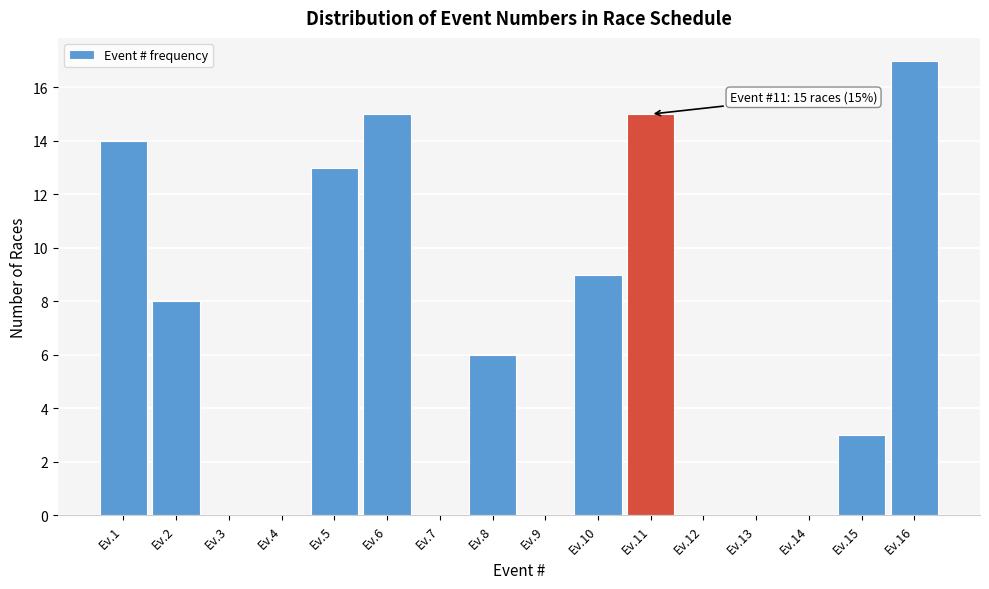

Reading right to left, list all the values displayed in this chart.

Ev.16=17	Ev.15=3	Ev.14=0	Ev.13=0	Ev.12=0	Ev.11=15	Ev.10=9	Ev.9=0	Ev.8=6	Ev.7=0	Ev.6=15	Ev.5=13	Ev.4=0	Ev.3=0	Ev.2=8	Ev.1=14